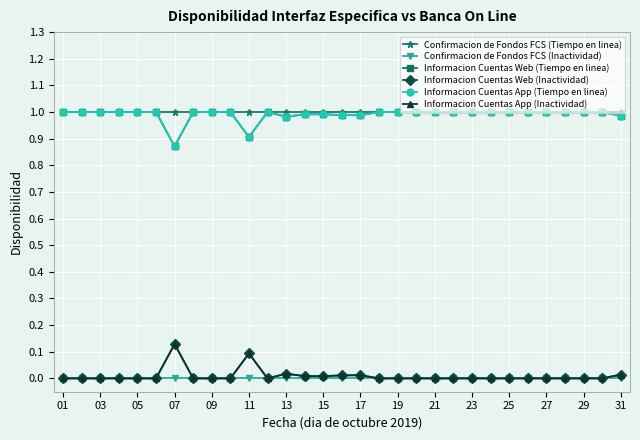

True or false: Confirmacion de Fondos FCS (Inactividad) and Confirmacion de Fondos FCS (Tiempo en linea) intersect in this chart.

False